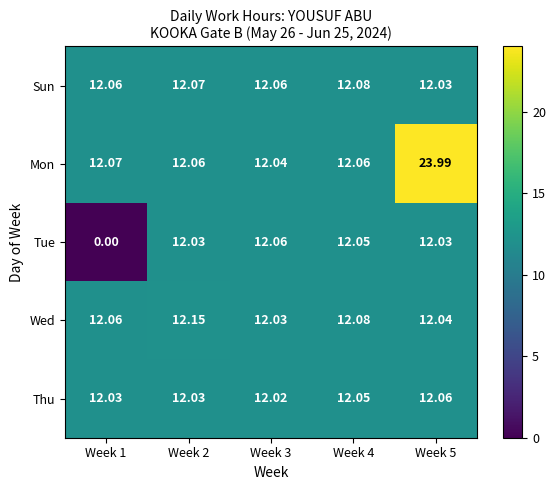

Which series has the largest range (max minus min)?

Tue